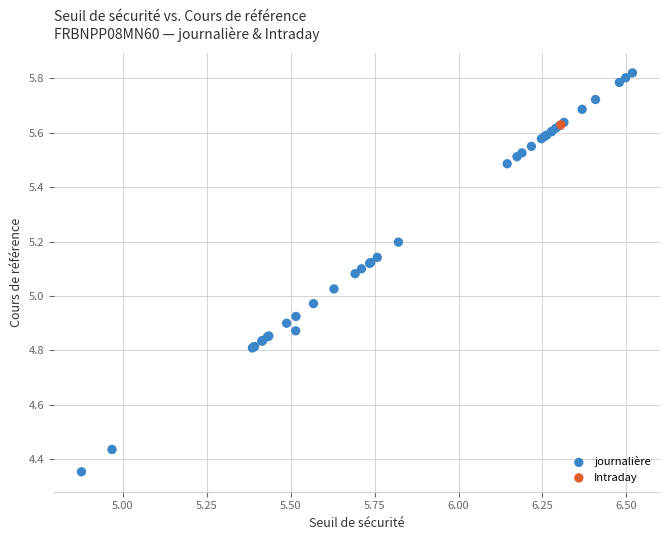

What are all the series names shown in the legend?

journalière, Intraday